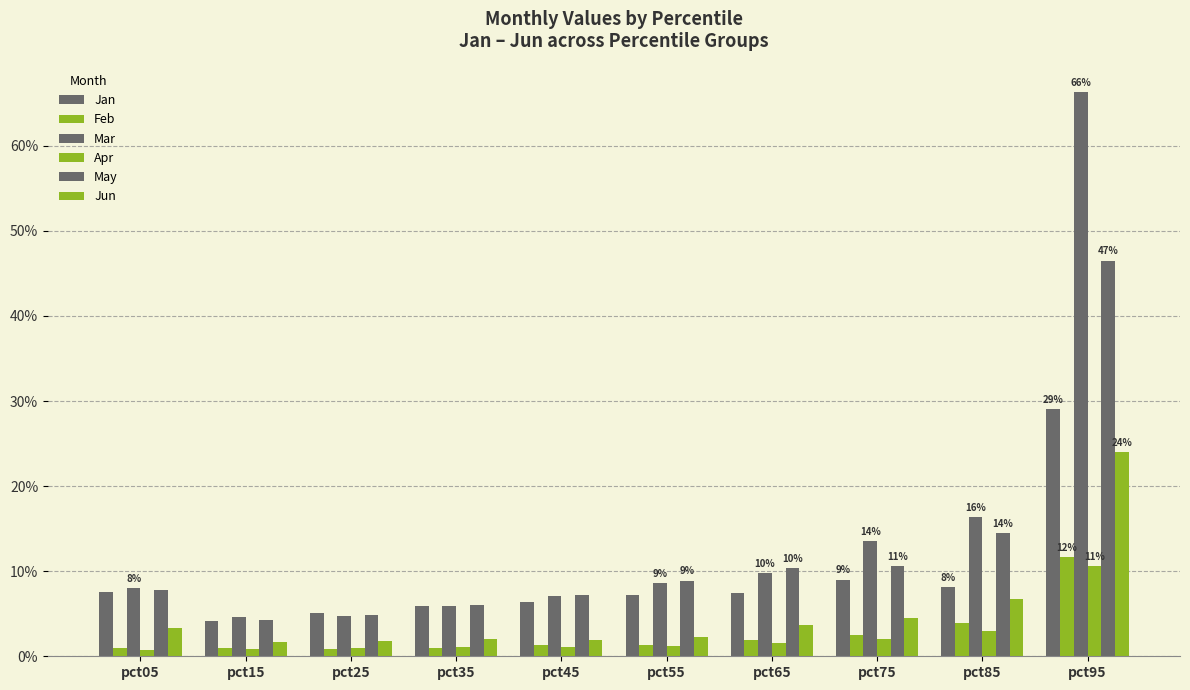

The value of Jun at pct05 is 0.0. True or false?

False